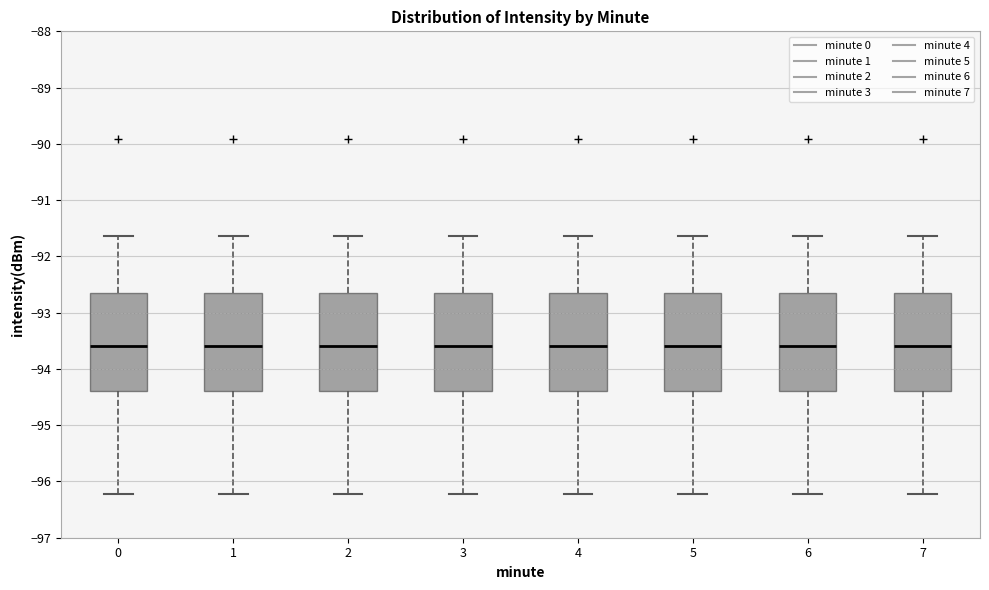

Where does the upper whisker of the box at x = 7 end on the y-axis? The values are not printed on the chart, so give them approximately, as read against the axis.

-91.6